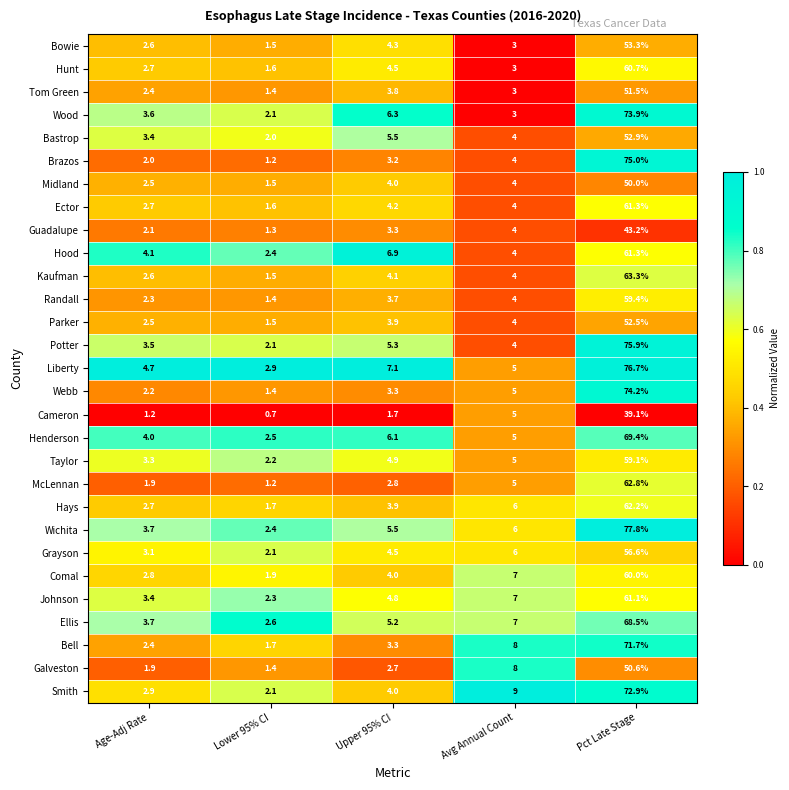

What is the approximate value of Bastrop at Pct Late Stage?

52.9